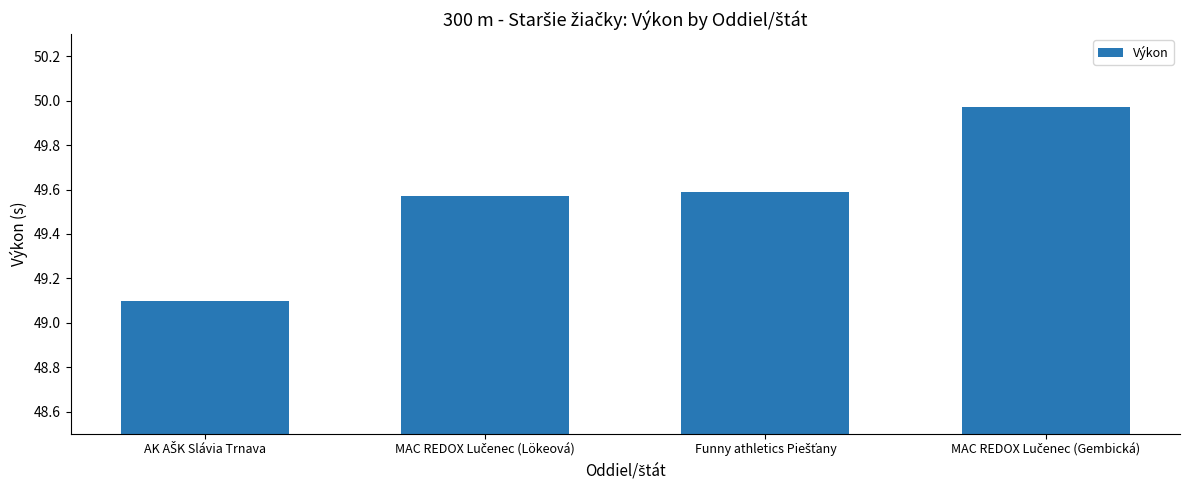

Does the chart contain stacked bars?

No